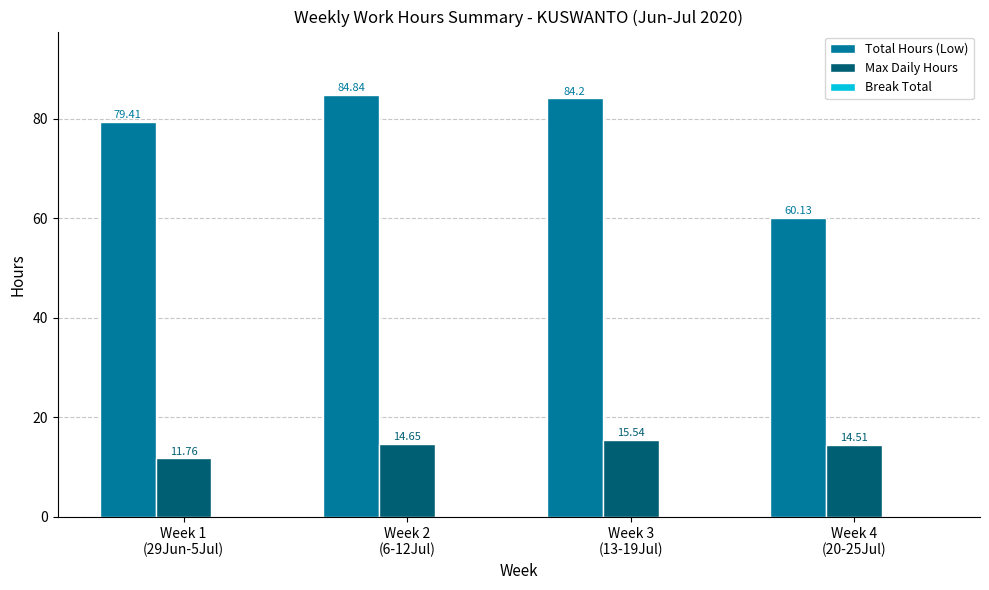

What is the spread (max minus min) of values at Week 3
(13-19Jul)?

68.7